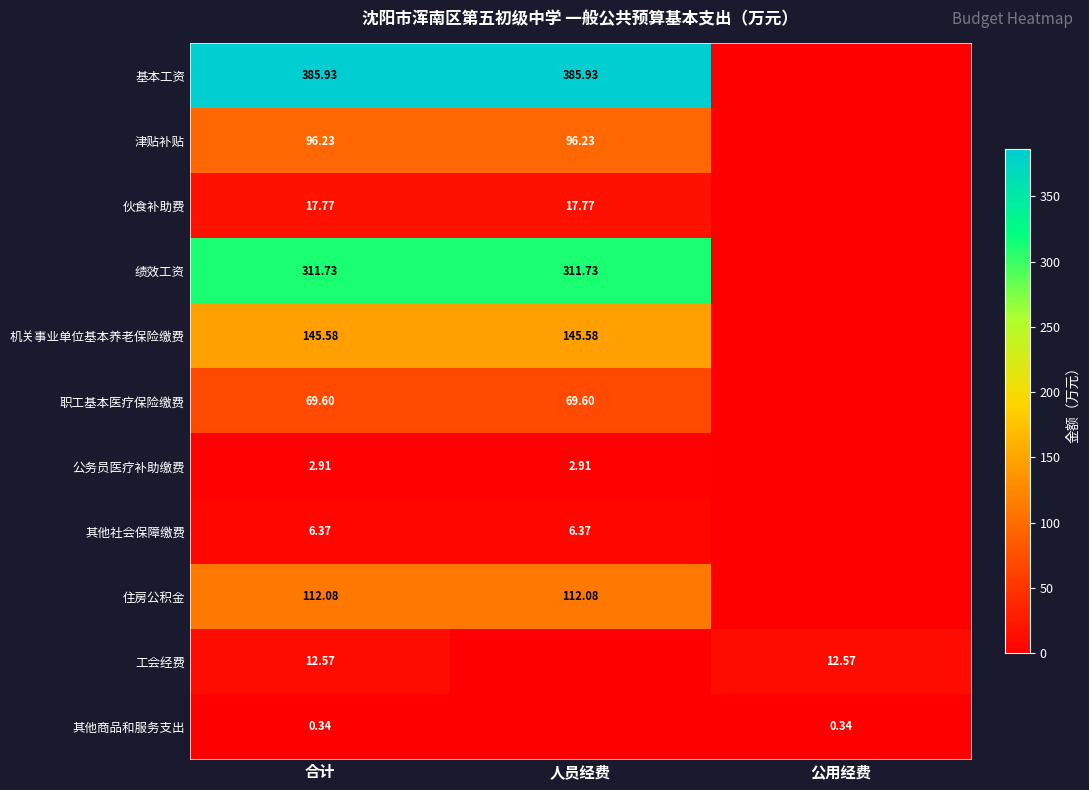

Is the value of 职工基本医疗保险缴费 at 人员经费 greater than the value of 其他商品和服务支出 at 公用经费?

Yes